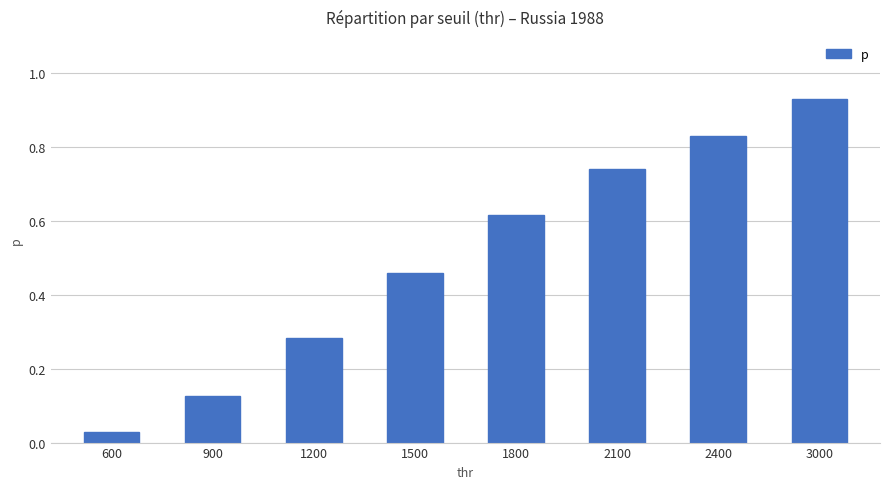

Where is the data nearest to the value 0?

600